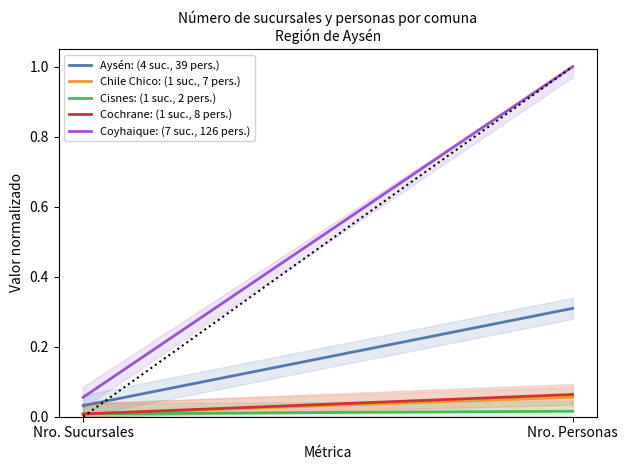

Which series has the largest range (max minus min)?

Coyhaique: (7 suc., 126 pers.)